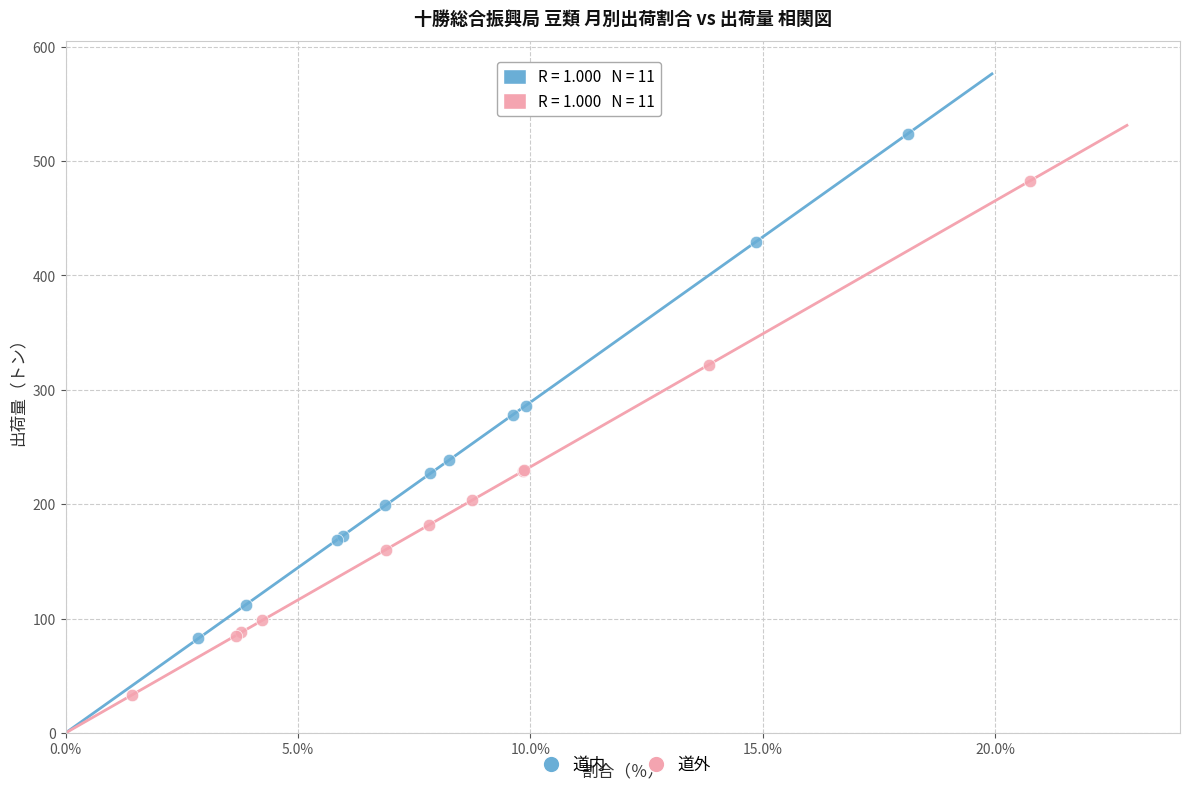

Which series reaches the maximum Y coordinate?

道内